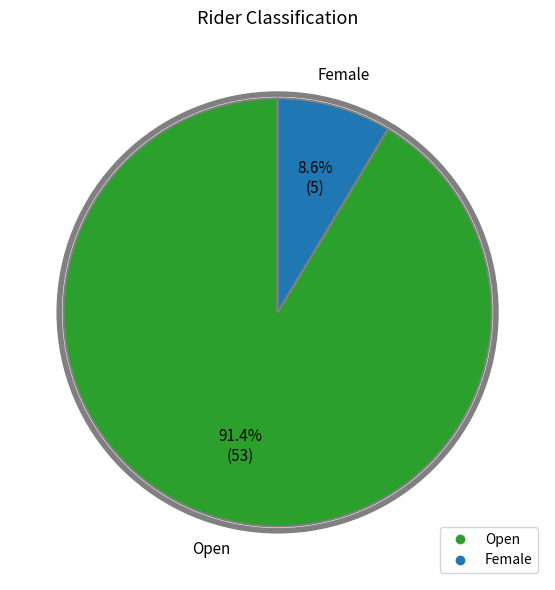

How many segments does this pie chart have?

2